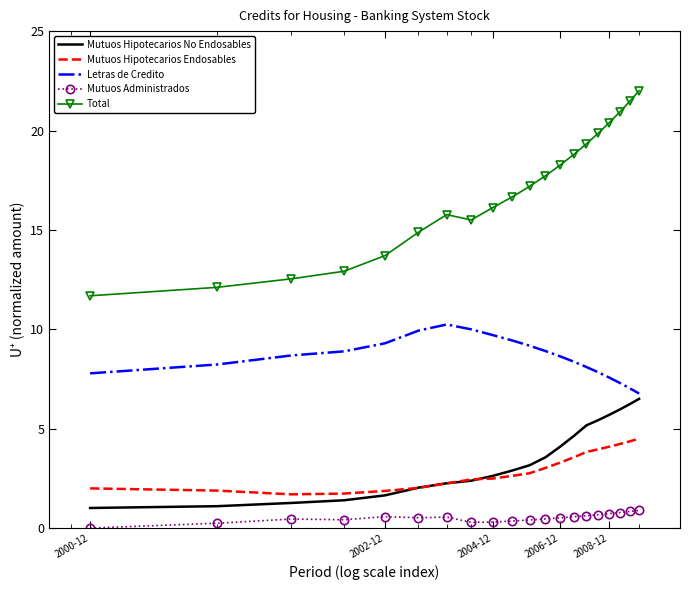

What is the maximum value shown in the chart?

22.0